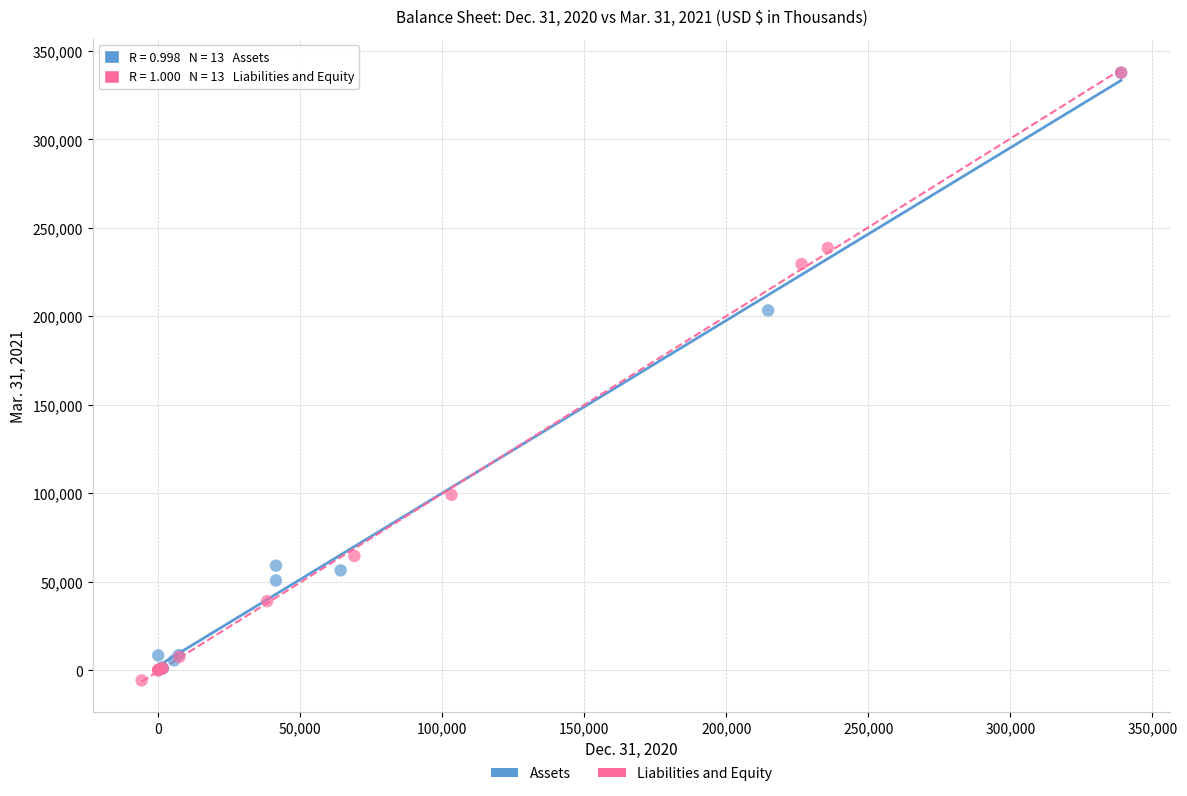

What are all the series names shown in the legend?

Assets, Liabilities and Equity